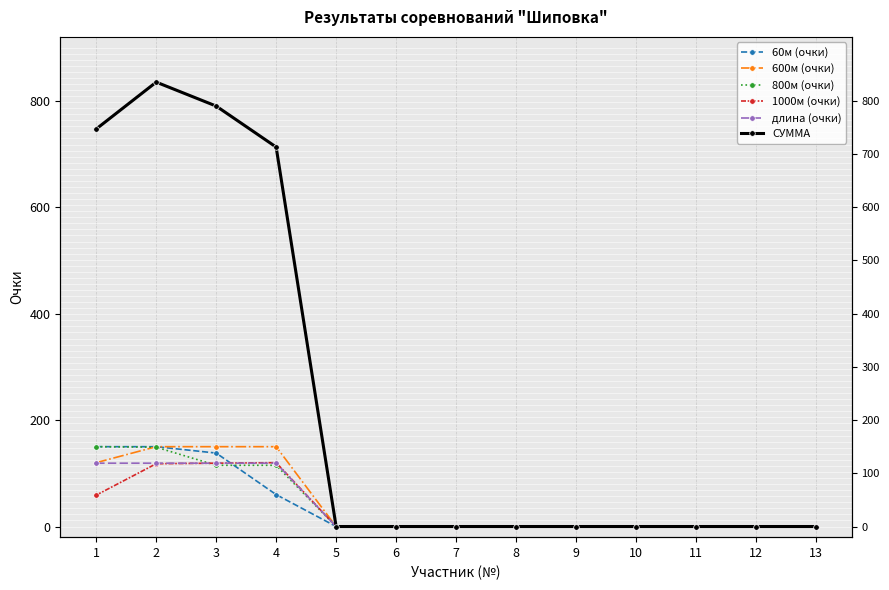

True or false: 1000м (очки) and СУММА cross at least once.

False